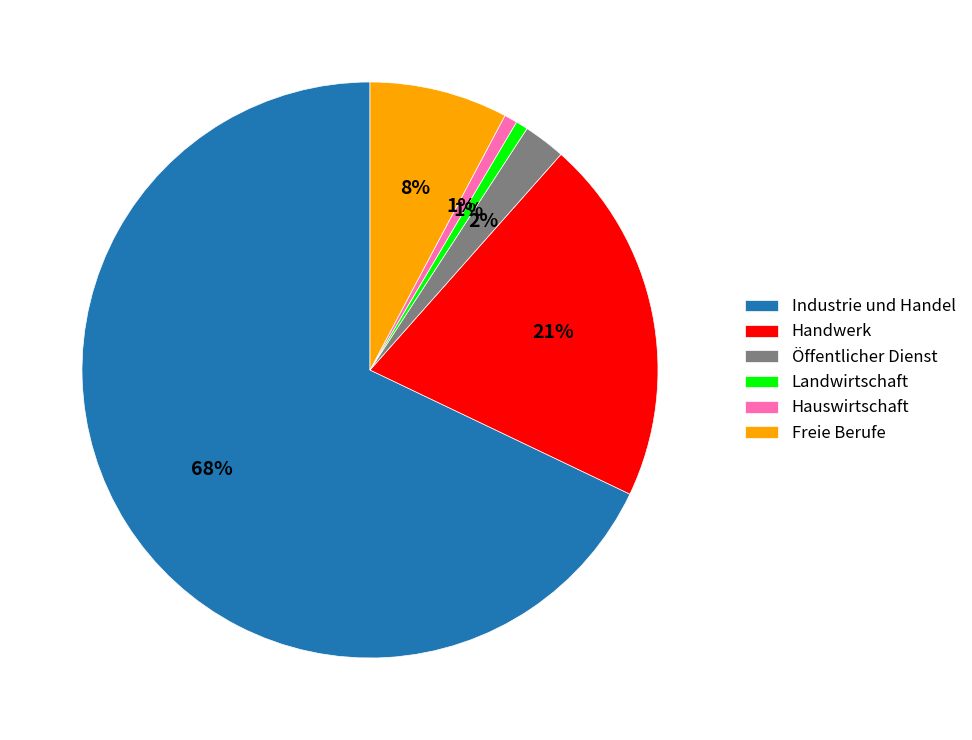

Which slice is the largest?

Industrie und Handel